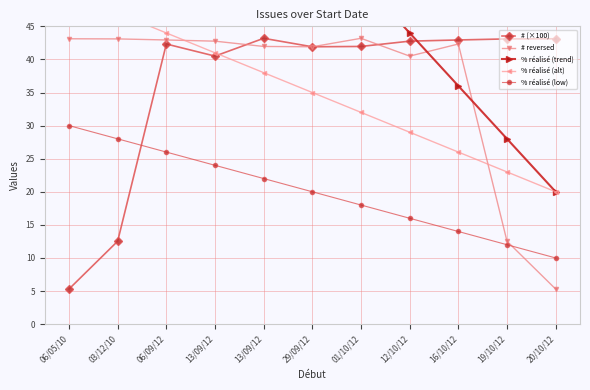

At which label does # (×100) reach its minimum?

06/05/10